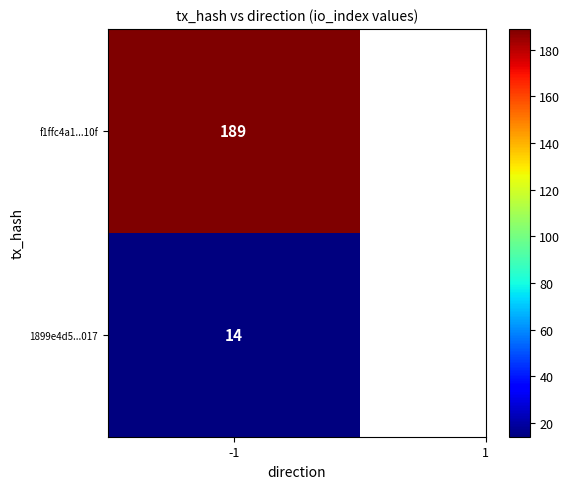

Rank the series by their maximum value, from lowest to highest.

1899e4d5ead770db36b92c8b941a9fb194d0017, f1ffc4a1ec21ae445e3223c8dc1371f3693f10f